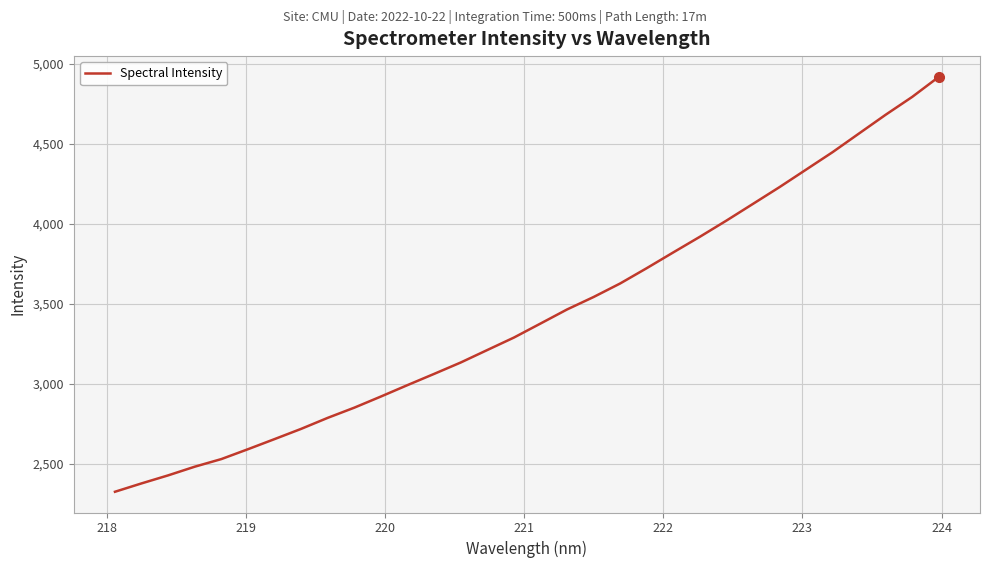

What is the minimum value shown in the chart?

2325.5